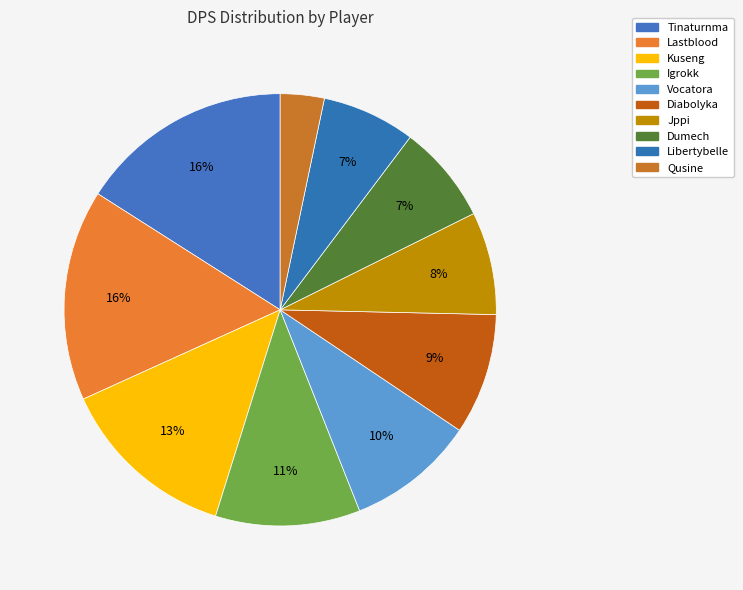

Does Vocatora represent more than half of the total?

No